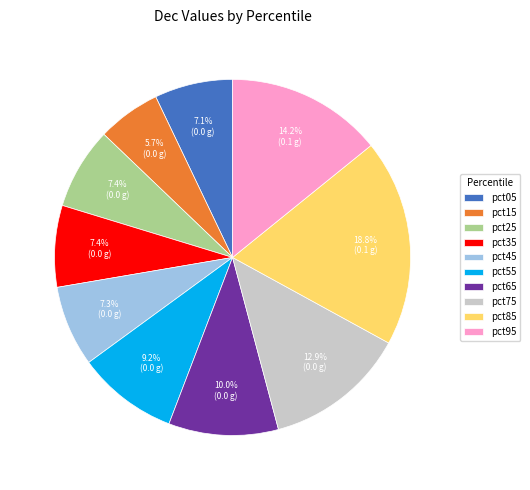

Which slice is the largest?

pct85